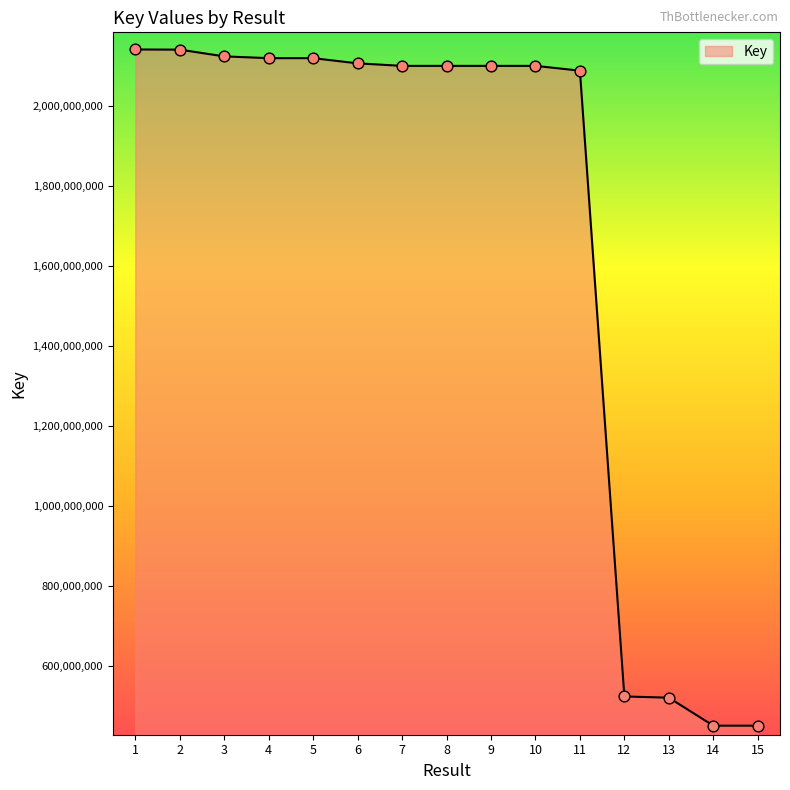

What is the change in value from 3 to 13?

-1602167875